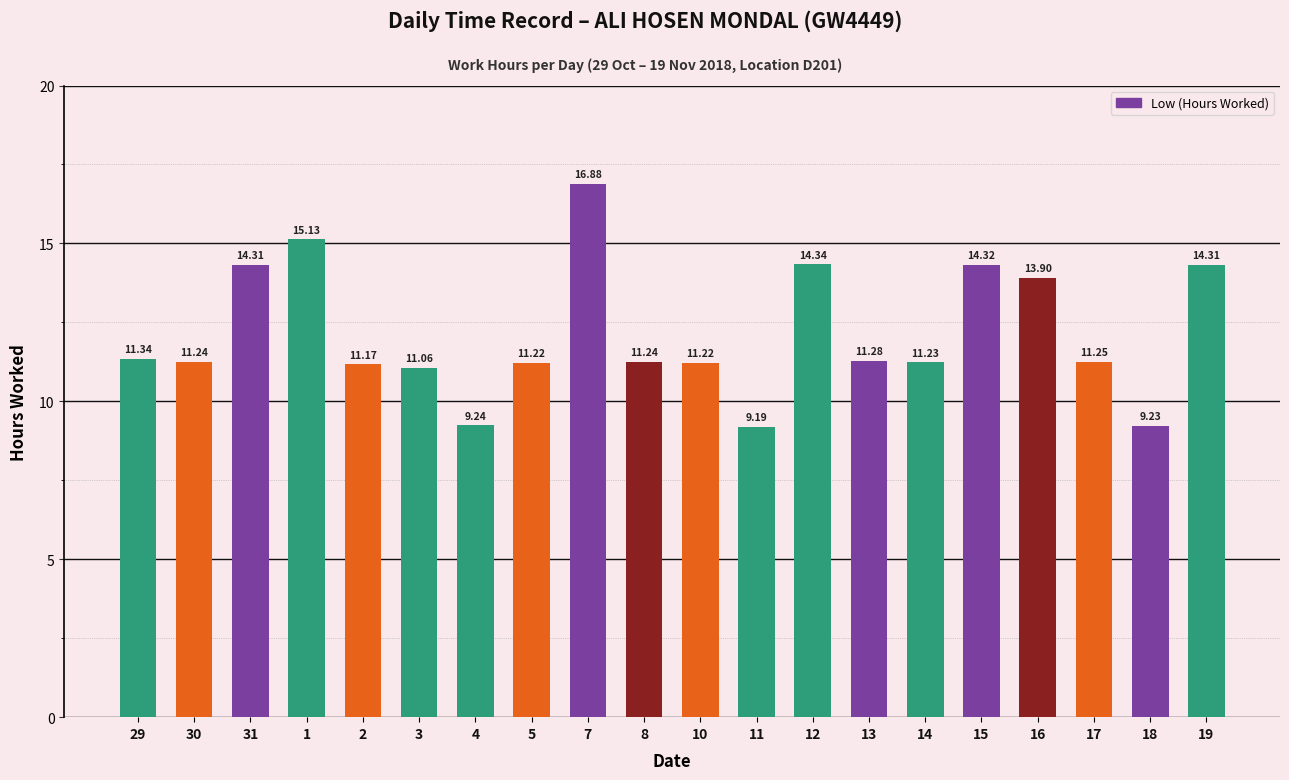

Is it true that the value at 12 is 24.4?

False